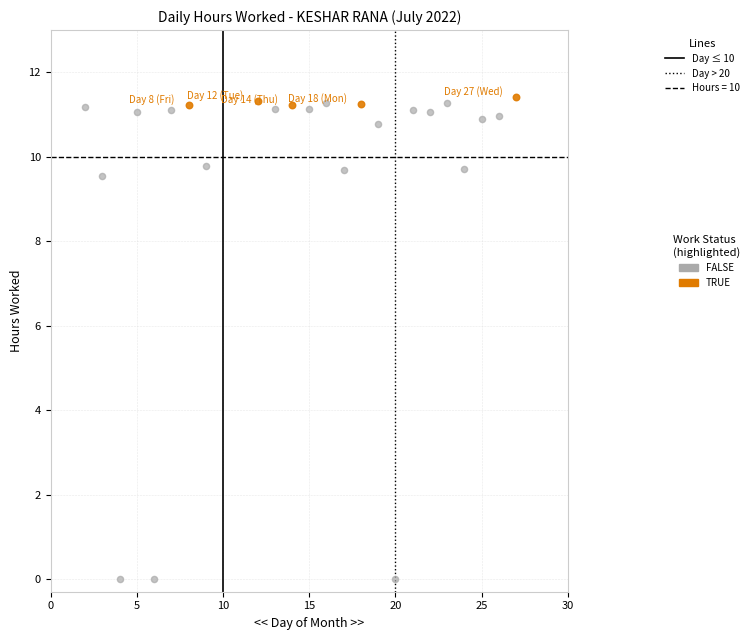

Which series reaches the minimum Y coordinate?

FALSE